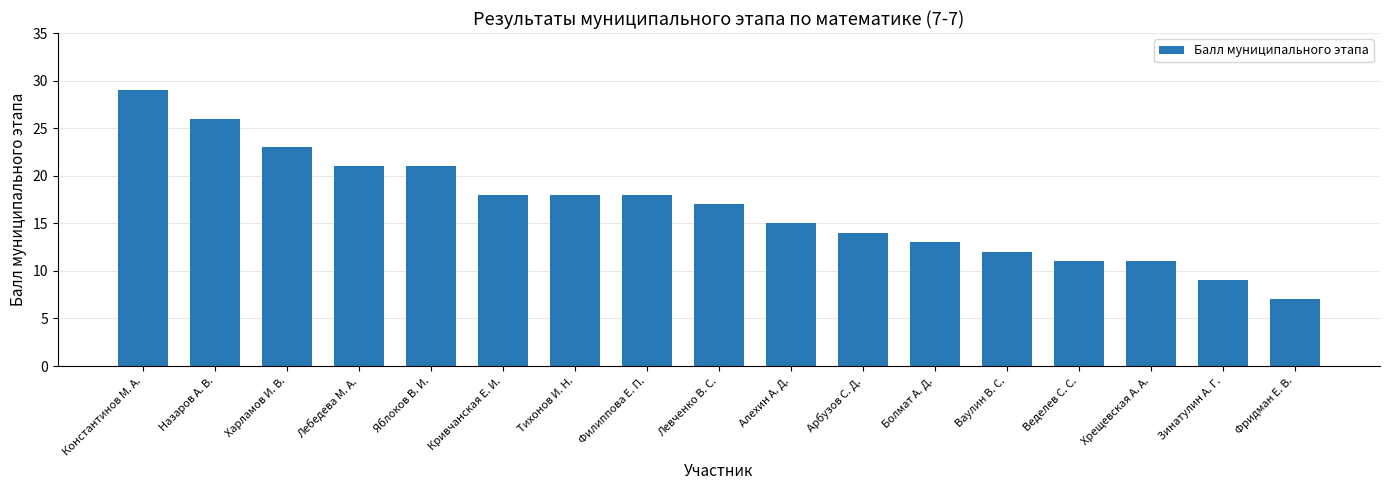

Count the number of categories in the chart.

17